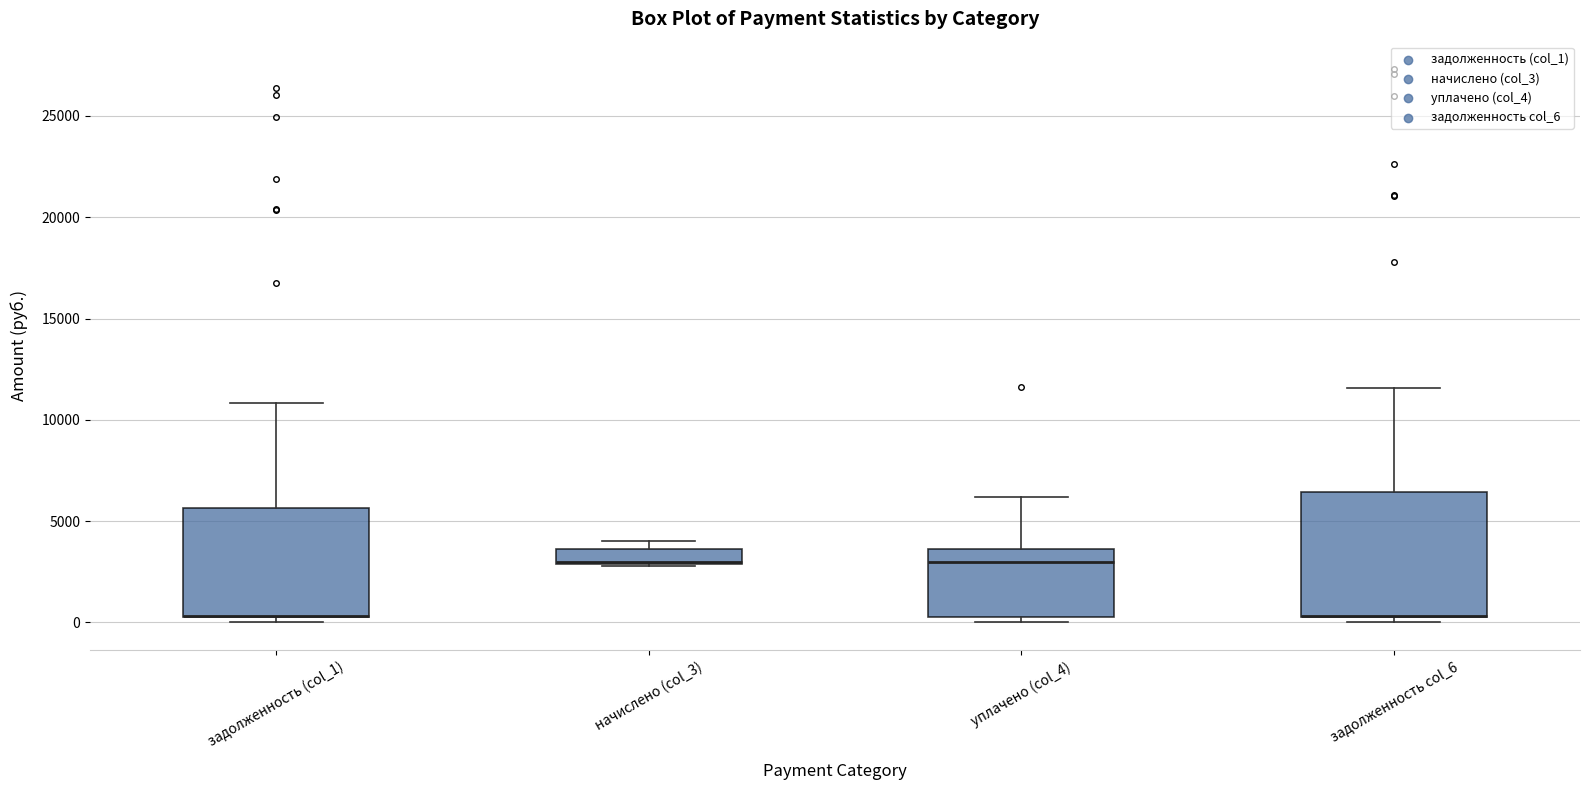

Comparing the boxes themselves (not the whiskers), which one is the tallest?

задолженность col_6